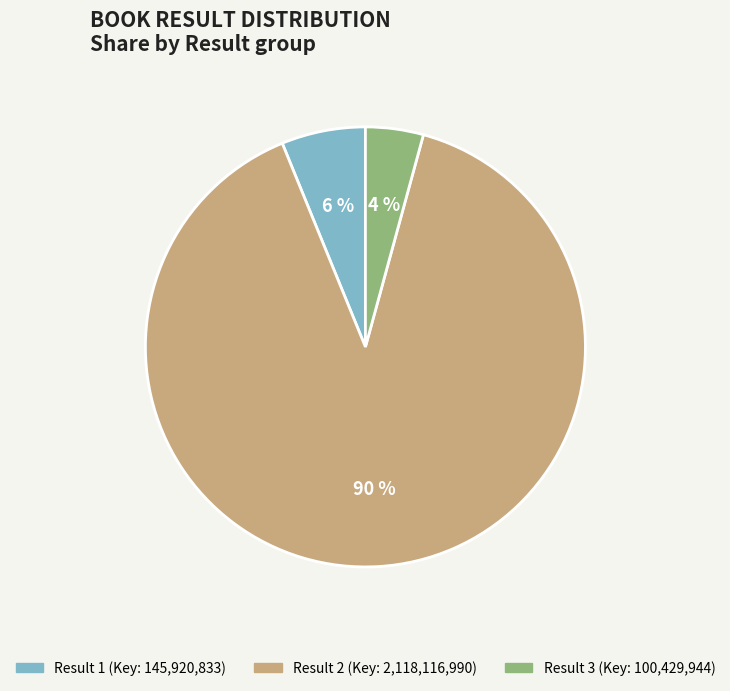

Is there any slice that represents more than half of the pie?

Yes